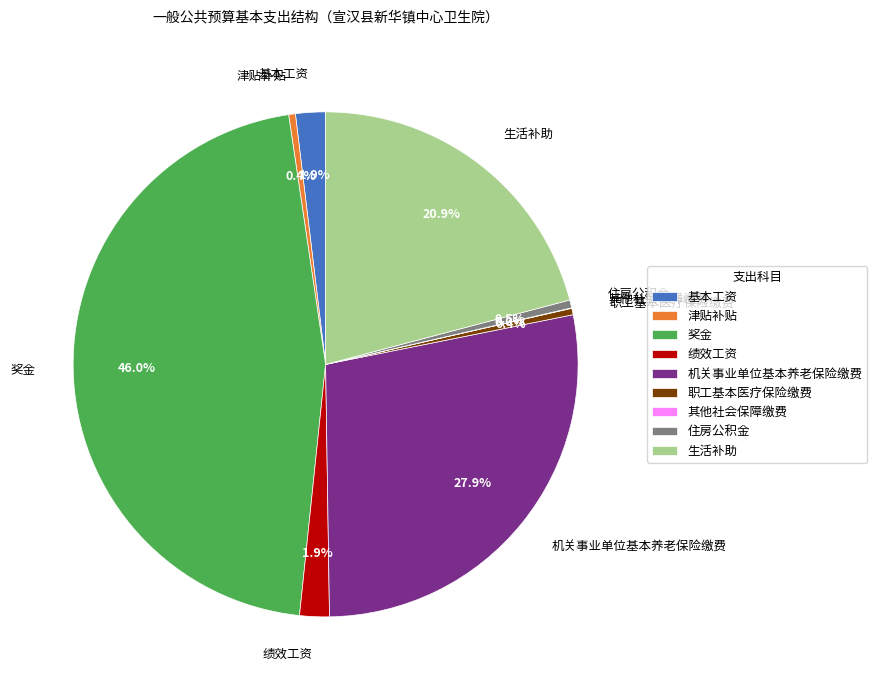

The 奖金 slice represents 35% of the pie. True or false?

False